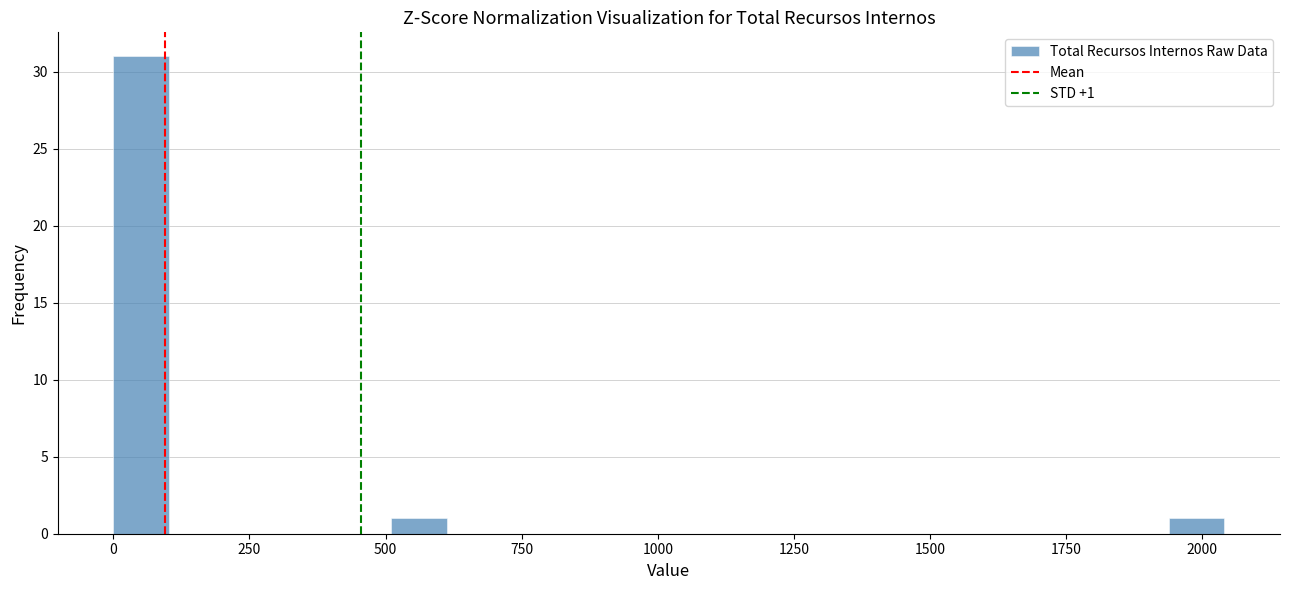

Around what value on the x-axis is the tallest bar? Give the approximate position of its centre, as read against the axis.

50